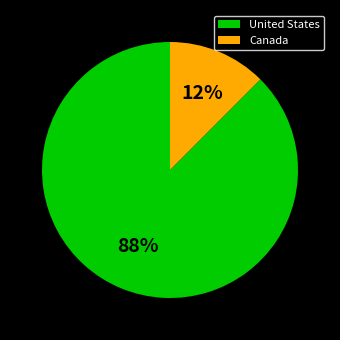

Combined, do Canada and United States account for over 50%?

Yes